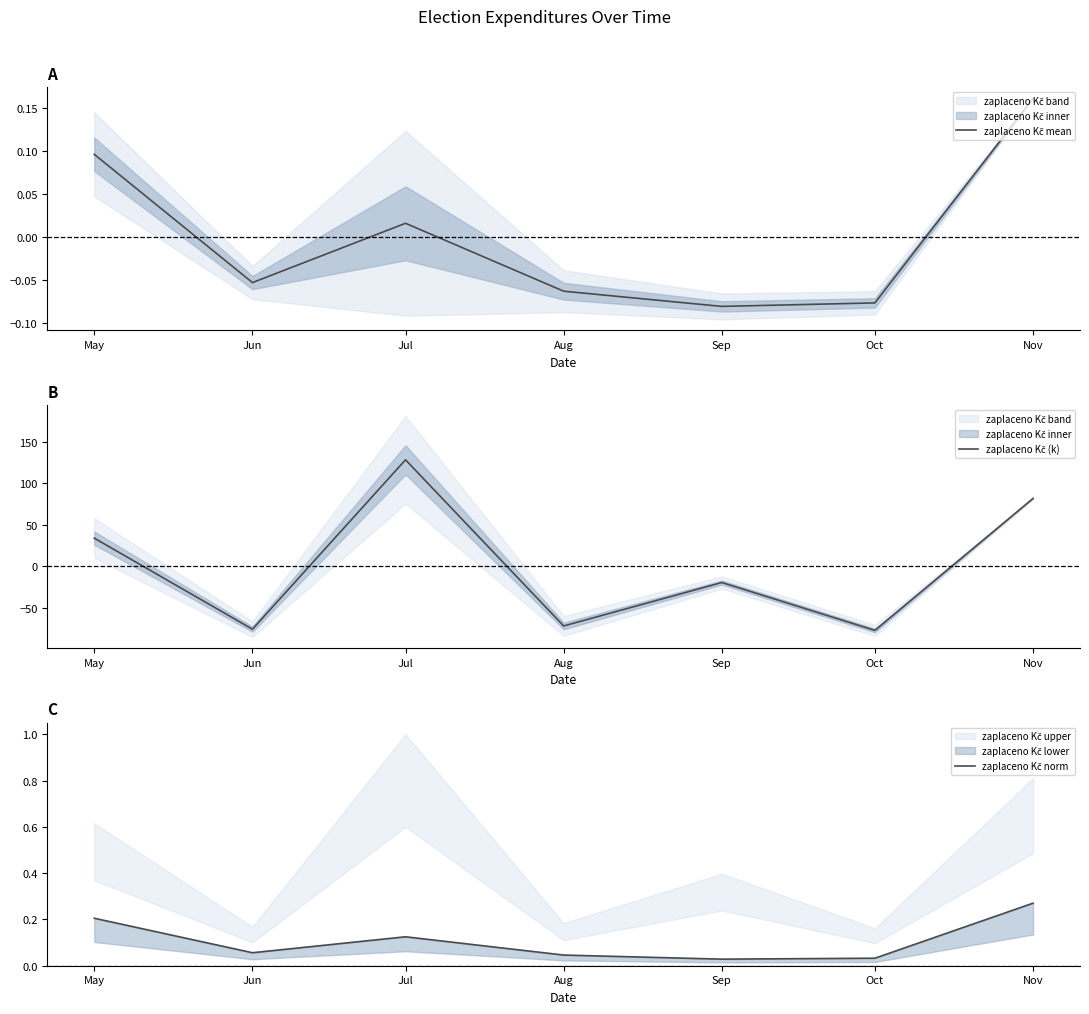

In zaplaceno Kč (k), how many points are higher than both neighbors (excluding endpoints)?

2